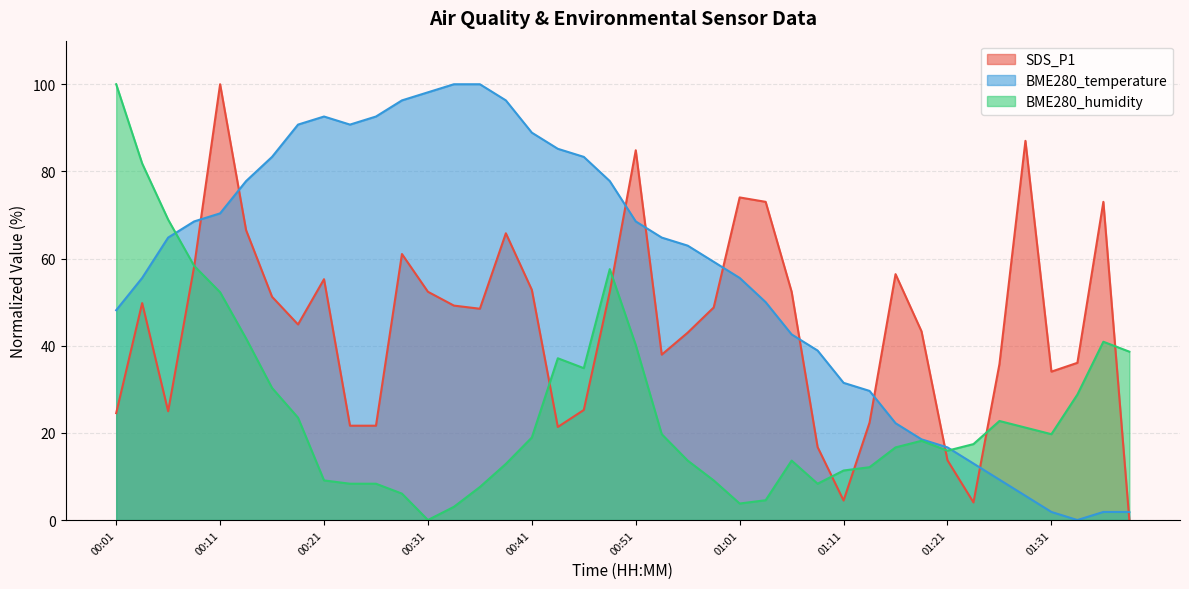

At which category does SDS_P1 reach its first local valley?

00:06